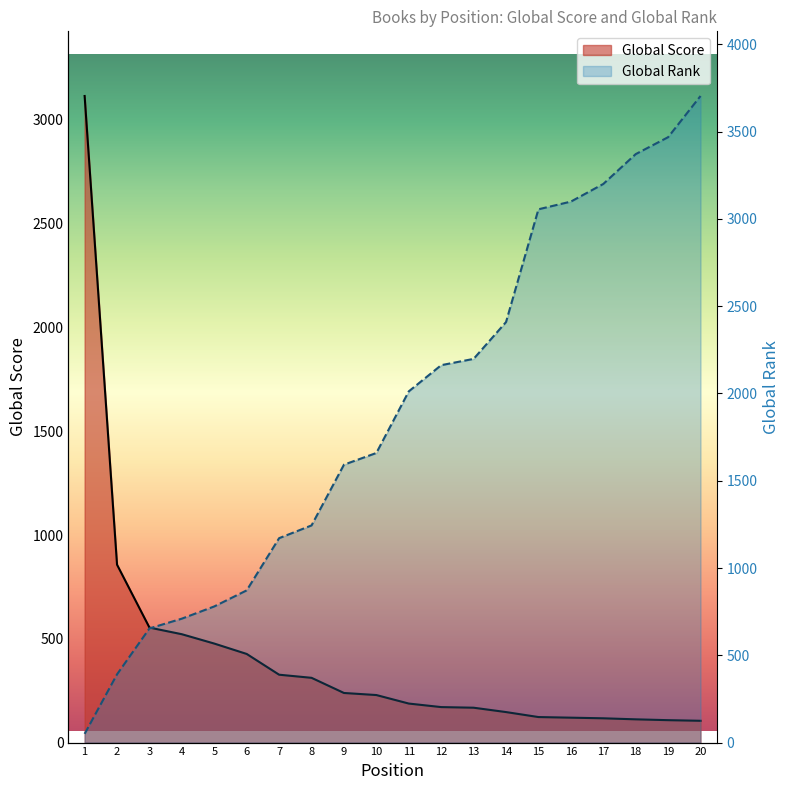

How many lines are shown in the chart?

2